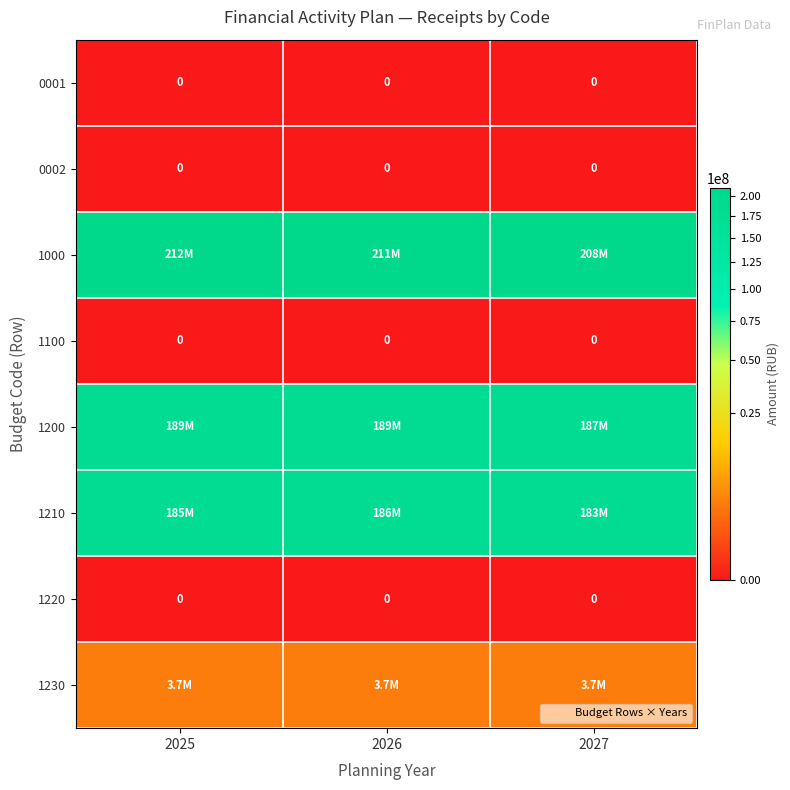

What is the sum of all 1200 values?

565711300.0